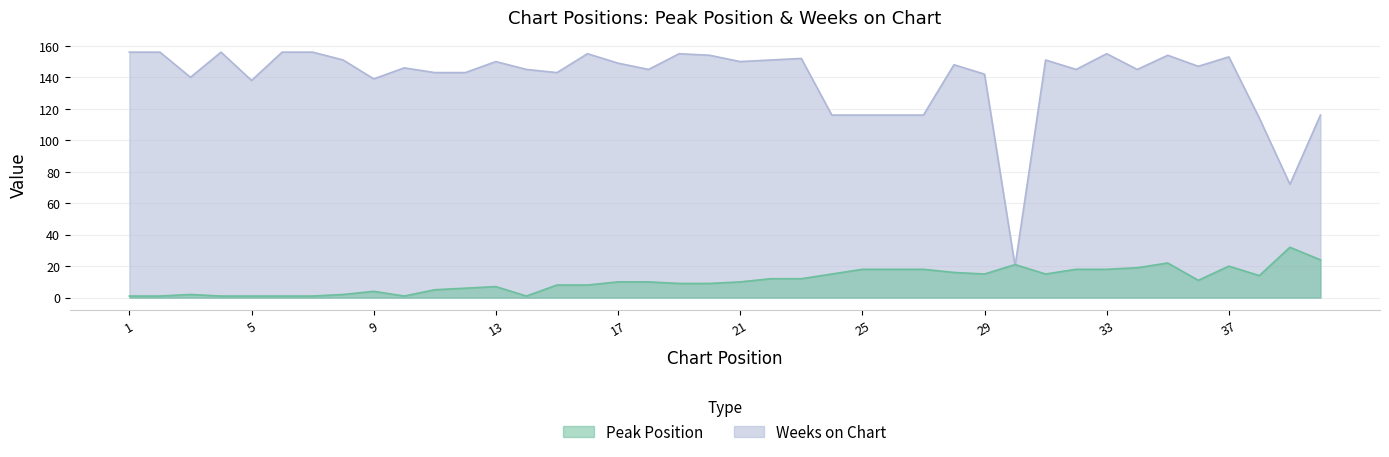

What is the spread (max minus min) of values at 40?

92